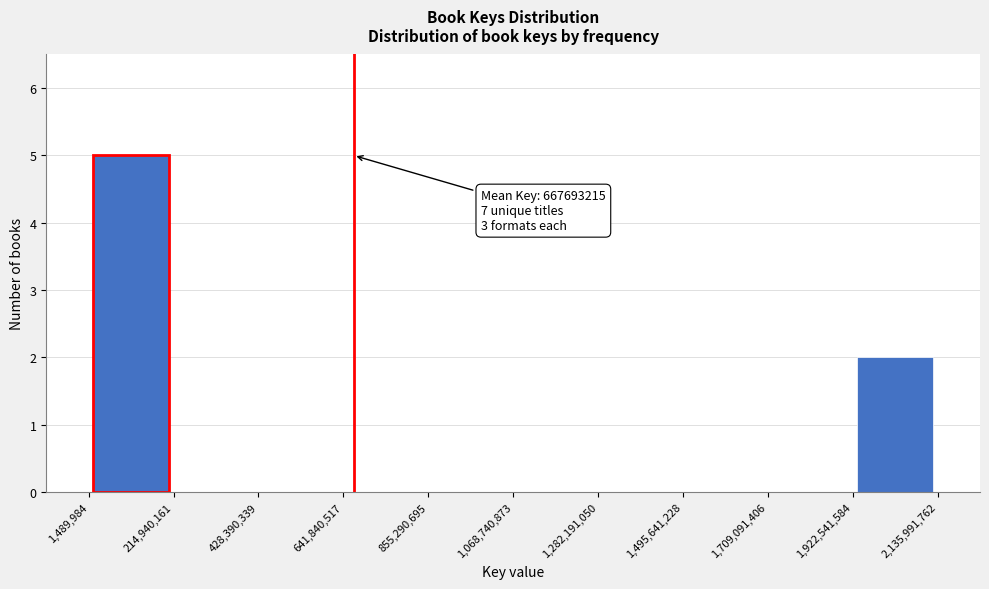

Over which range of the x-axis is the bar tallest?

1,489,984 to 214,940,161